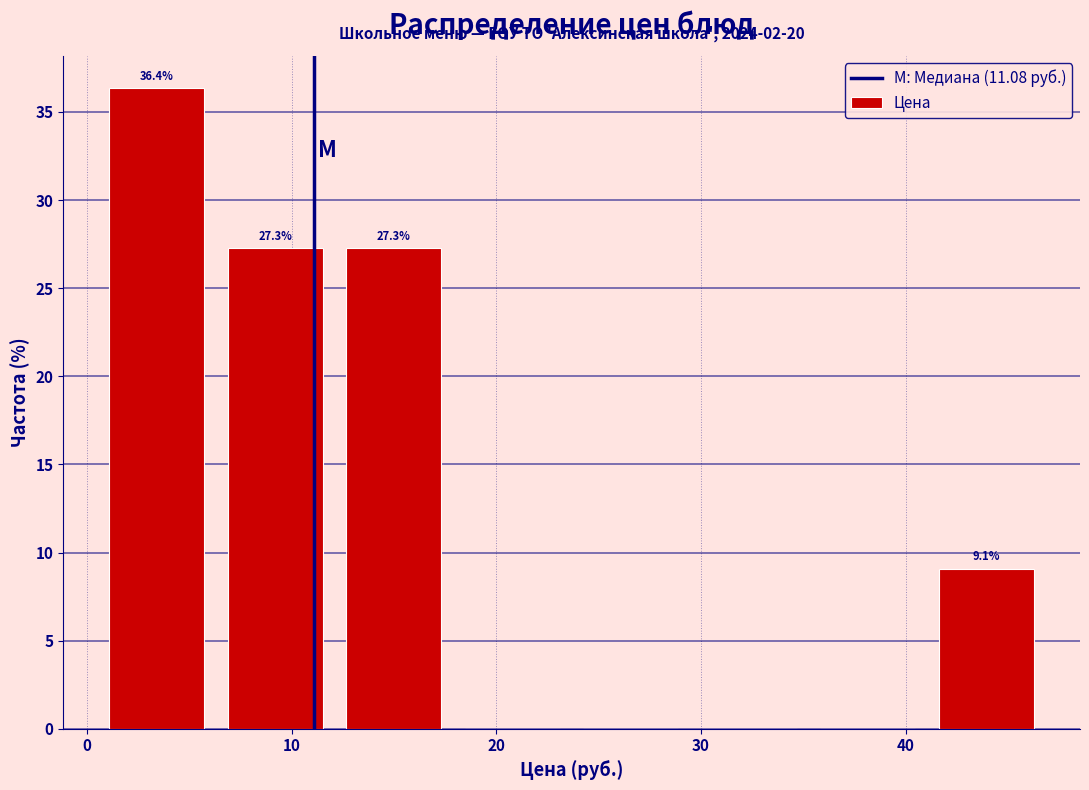

Over which range of the x-axis is the bar tallest?

1 to 7